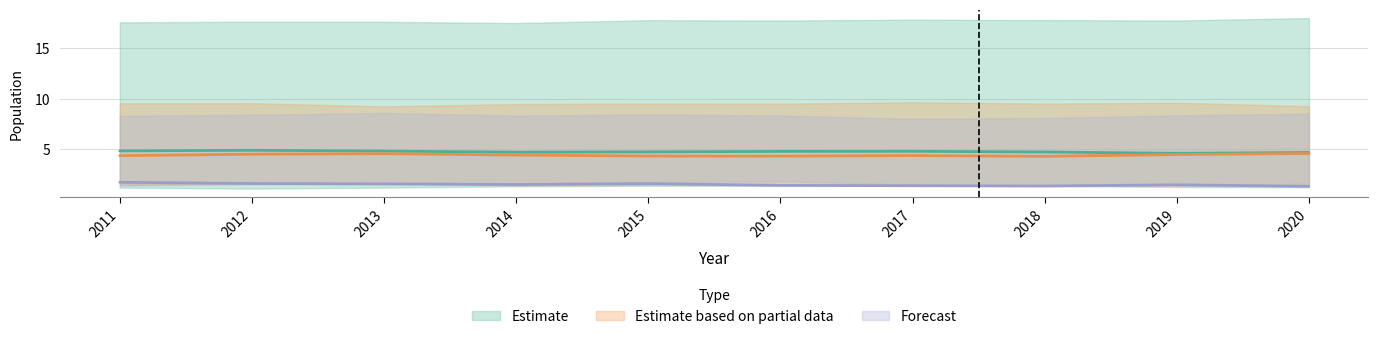

Does the chart display data point markers on the line(s)?

No